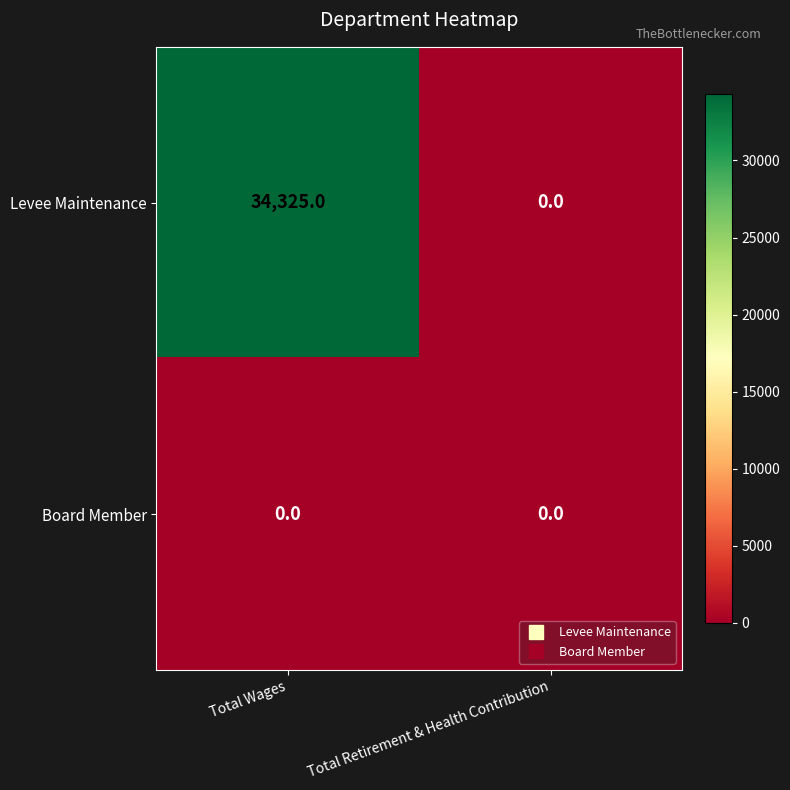

What is the sum of all Levee Maintenance values?

34325